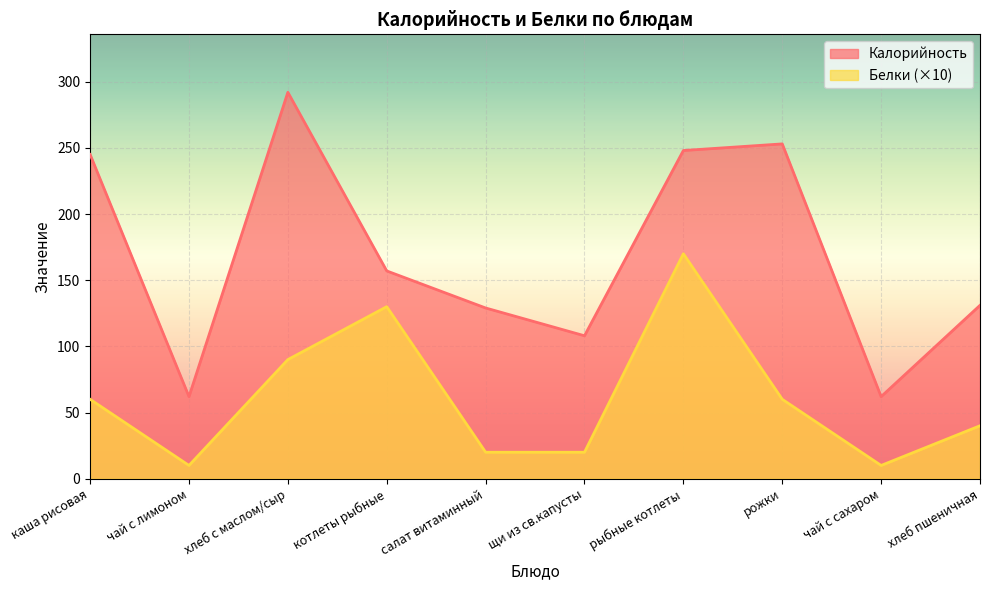

What are all the series names shown in the legend?

Калорийность, Белки (×10)